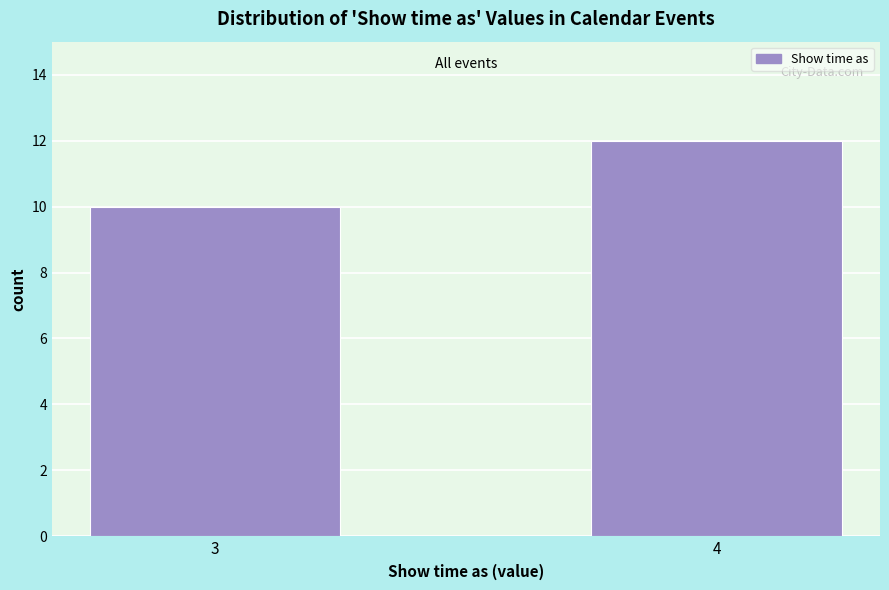

Reading right to left, transcribe all the data shown in this chart.

12	10